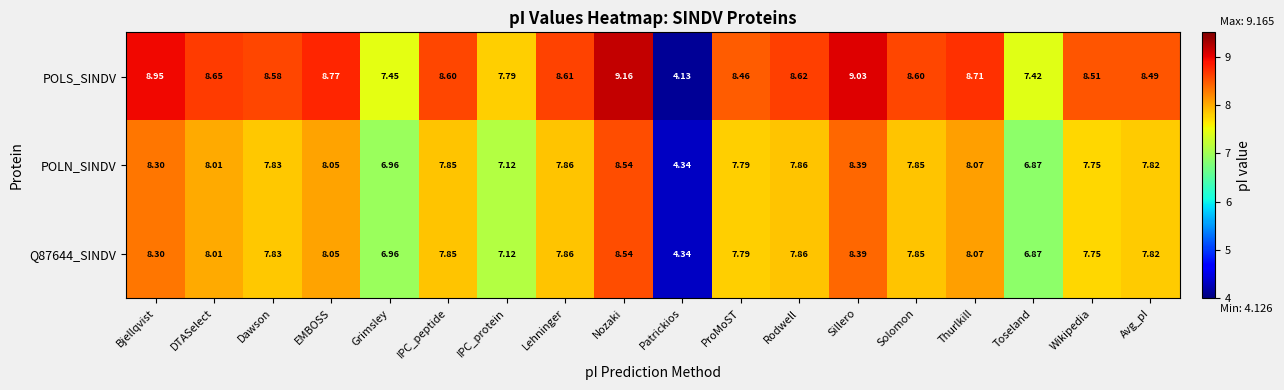

Which series has the widest spread of values?

POLS_SINDV